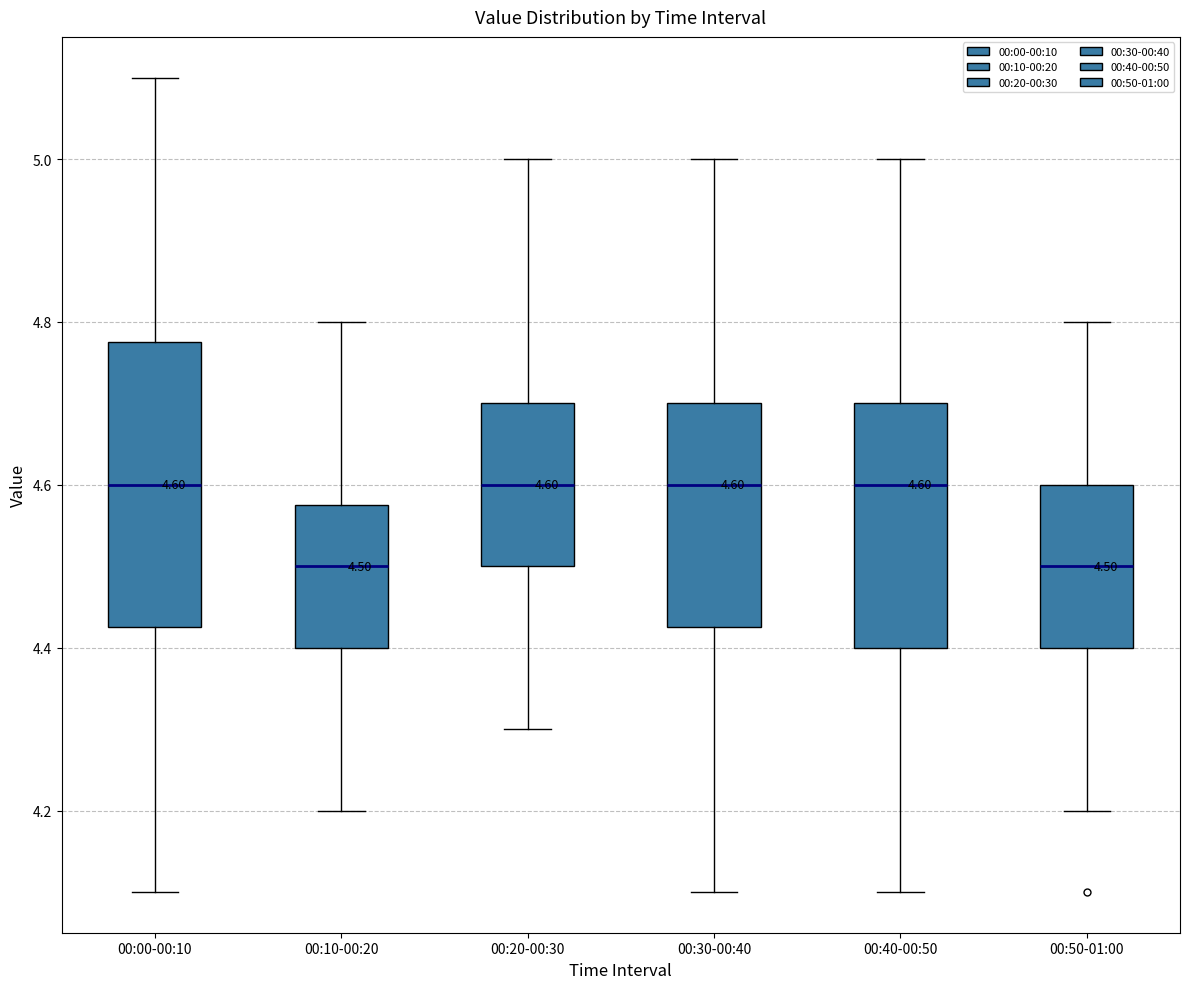

Comparing the boxes themselves (not the whiskers), which one is the tallest?

00:00-00:10